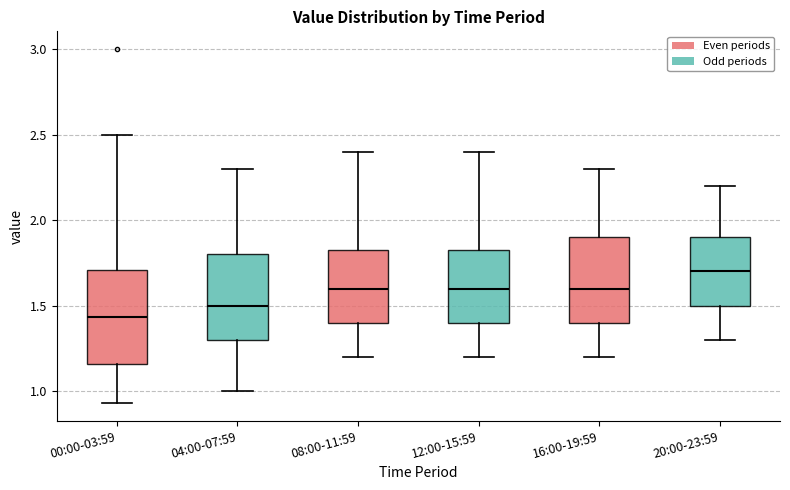

Reading left to right, transcribe this box plot: for each box, give where its median line is, the range the box spans, and where its two whiskers end, as read against the y-axis. The values are not printed on the chart, so give them approximately, as read against the axis.

00:00-03:59: median 1.45, box 1.15 to 1.70, whiskers 0.95 to 2.50
04:00-07:59: median 1.50, box 1.30 to 1.80, whiskers 1.00 to 2.30
08:00-11:59: median 1.60, box 1.40 to 1.85, whiskers 1.20 to 2.40
12:00-15:59: median 1.60, box 1.40 to 1.85, whiskers 1.20 to 2.40
16:00-19:59: median 1.60, box 1.40 to 1.90, whiskers 1.20 to 2.30
20:00-23:59: median 1.70, box 1.50 to 1.90, whiskers 1.30 to 2.20